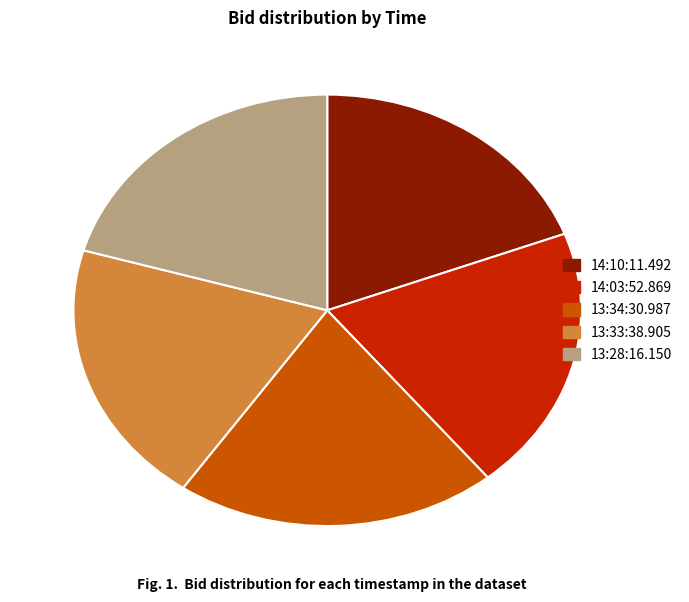

Between 13:33:38.905 and 13:34:30.987, which is larger?

13:34:30.987